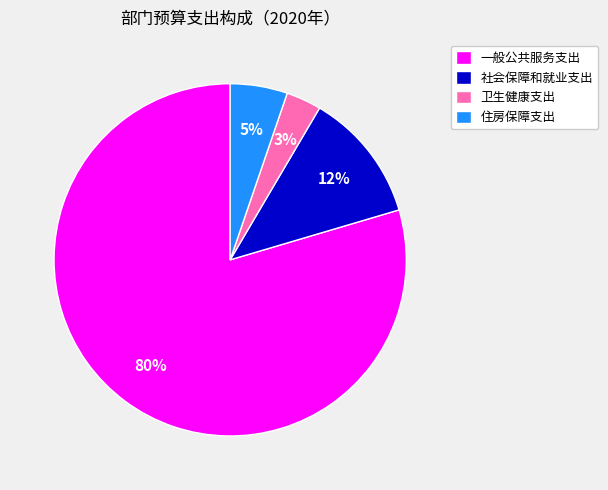

Which slice represents more than half of the pie?

一般公共服务支出